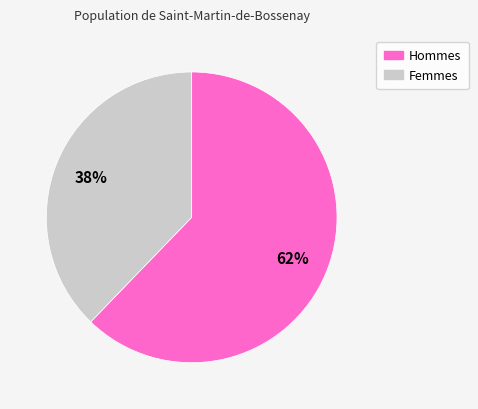

Is there a majority slice in this chart?

Yes